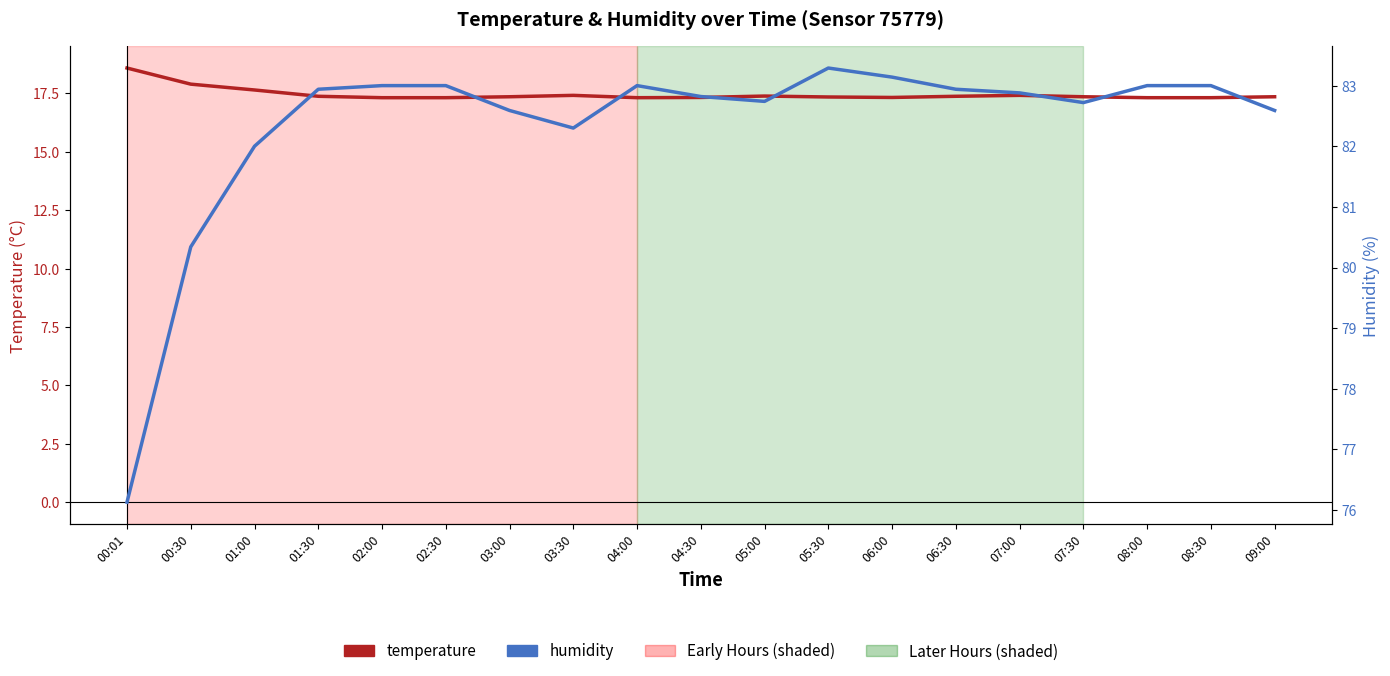

What position from the right is 03:30?

12